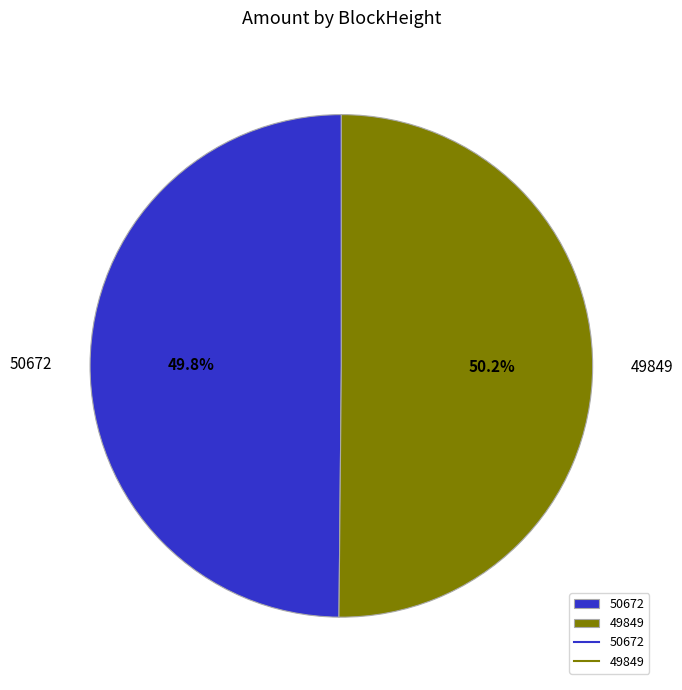

Is the sum of 50672 and 49849 greater than half?

Yes